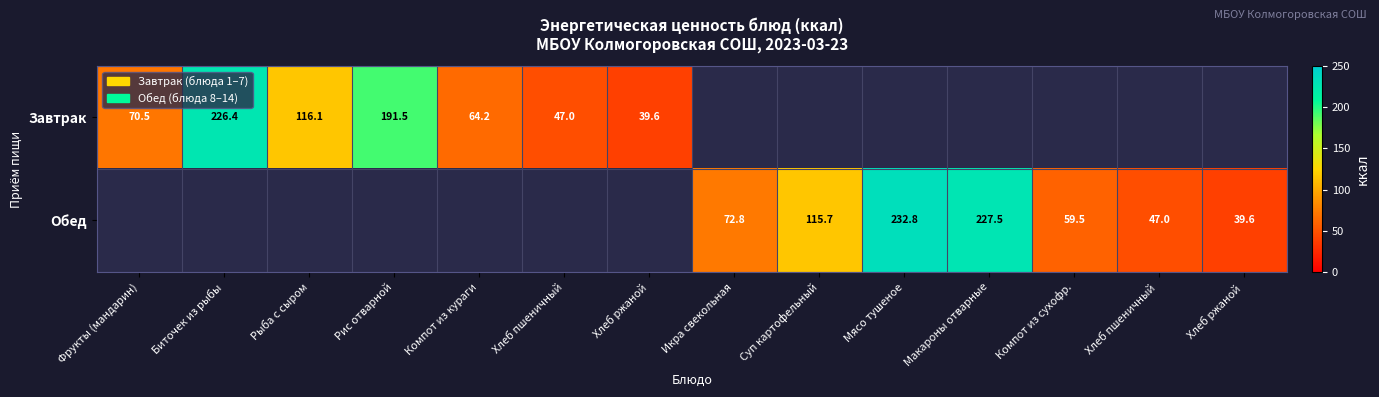

At how many categories does at least one series exceed 219?

3